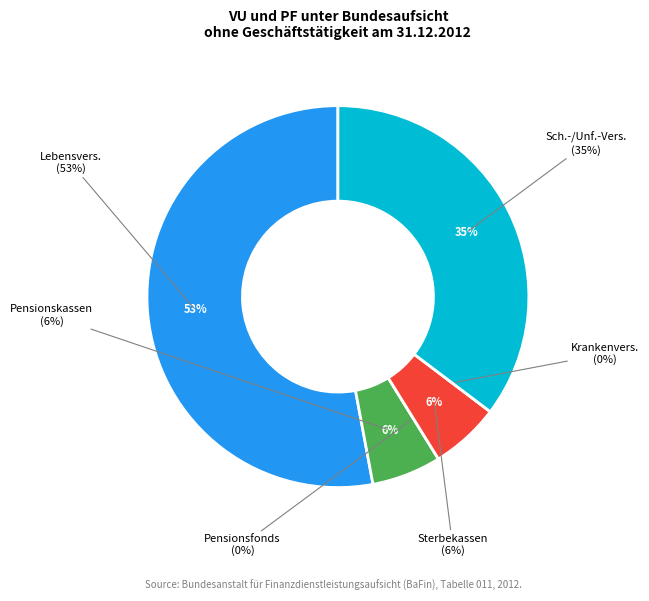

Rank the categories by value from highest to lowest.

Lebensvers., Sch.-/Unf.-Vers., Pensionskassen, Sterbekassen, Pensionsfonds, Krankenvers.